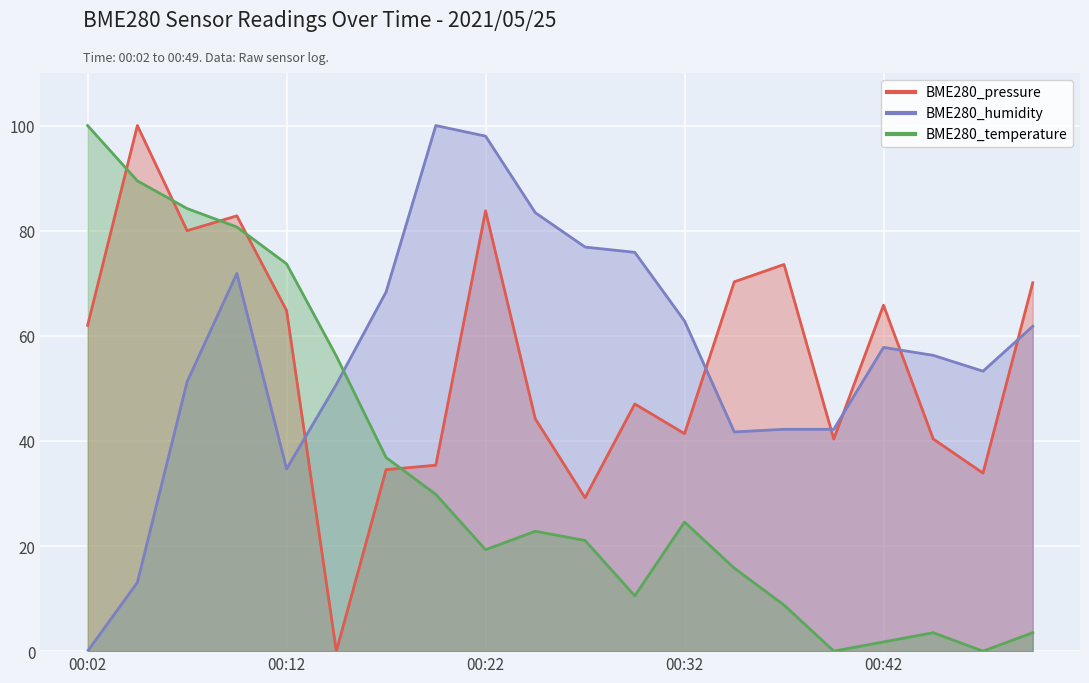

At how many categories does at least one series exceed 98?

3